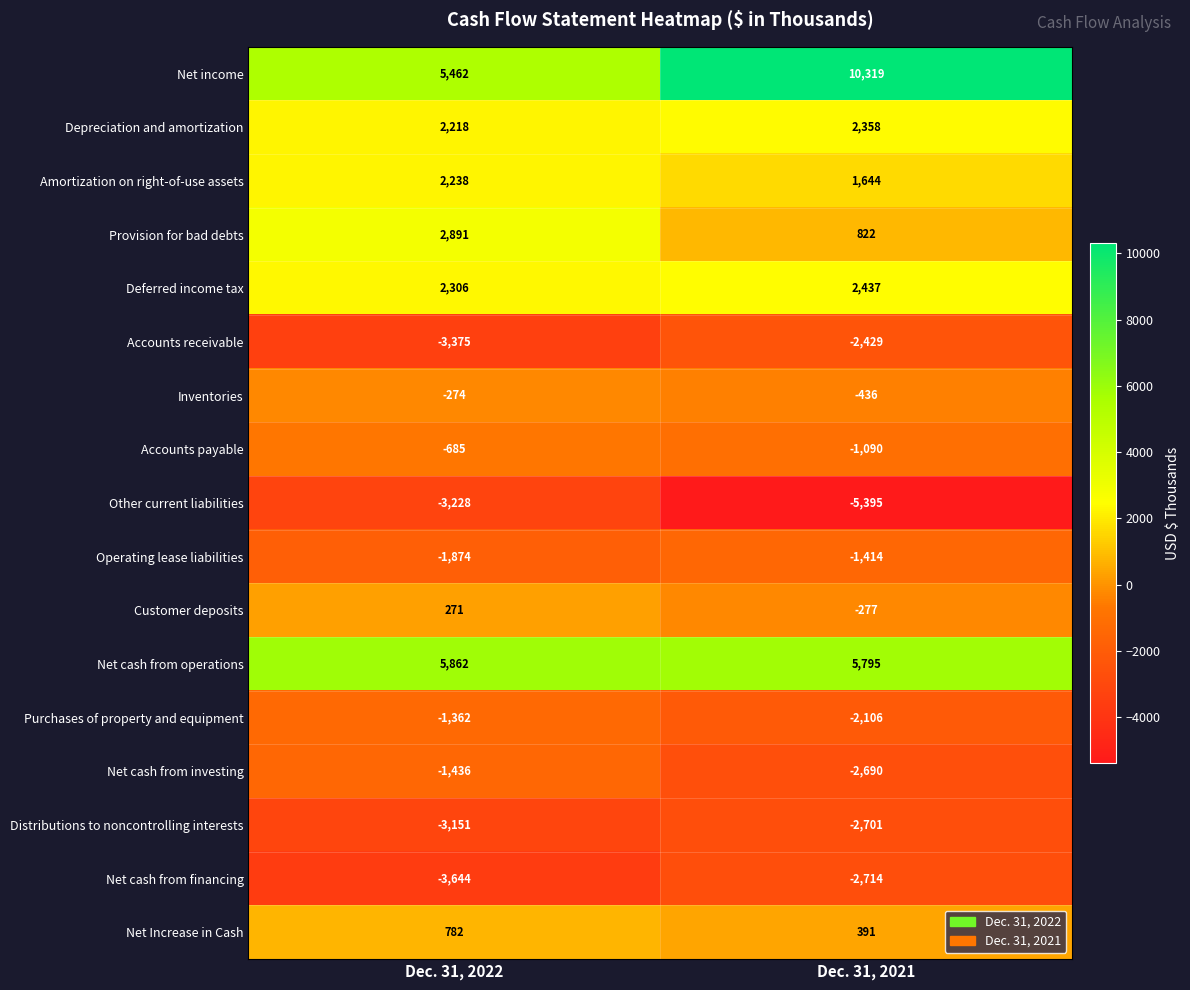

What is the total value across all series at Dec. 31, 2022?

3001